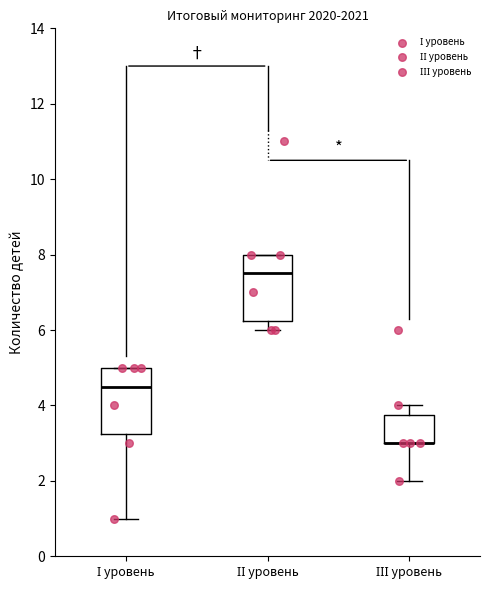

Reading left to right, read every box against the y-axis: the position of its median line, the range the box covers, and the ends of its whiskers. The values are not printed on the chart, so give them approximately, as read against the axis.

І уровень: median 4.6, box 3.2 to 5.0, whiskers 1.0 to 5.0
ІІ уровень: median 7.6, box 6.2 to 8.0, whiskers 6.0 to 8.0
ІІІ уровень: median 3.0 (drawn on the box's lower edge), box 3.0 to 3.8, whiskers 2.0 to 4.0